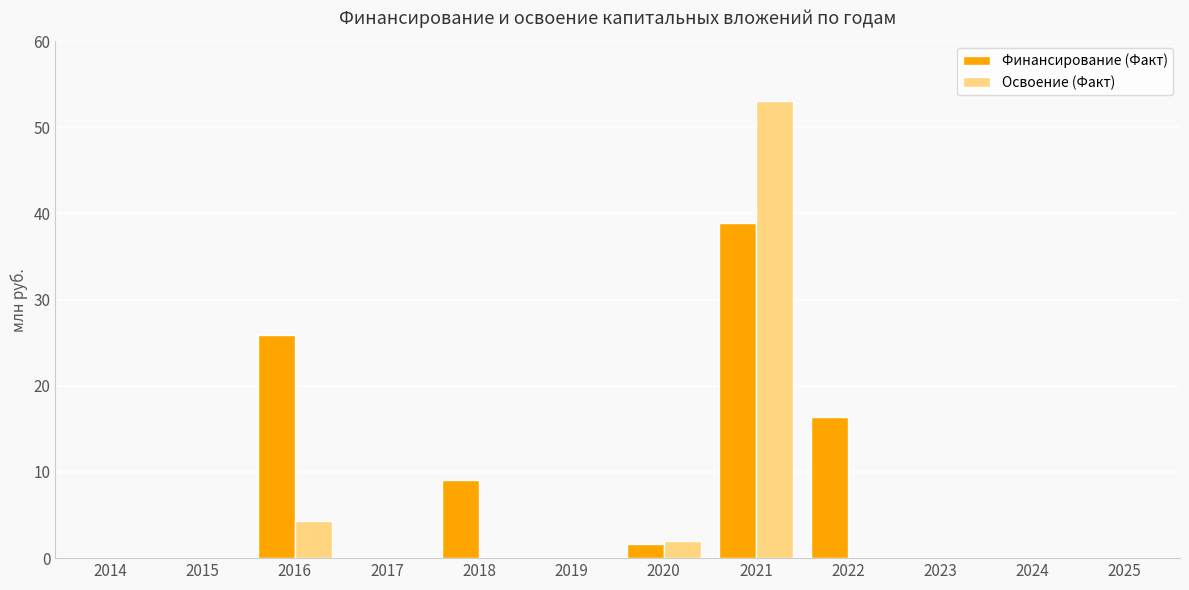

What are all the series names shown in the legend?

Финансирование (Факт), Освоение (Факт)